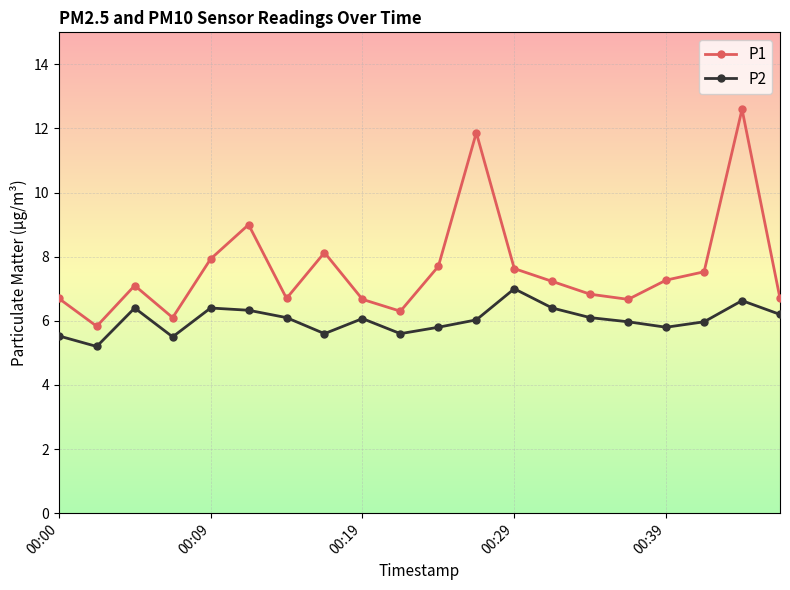

What is the highest value of the P2 series?

7.0